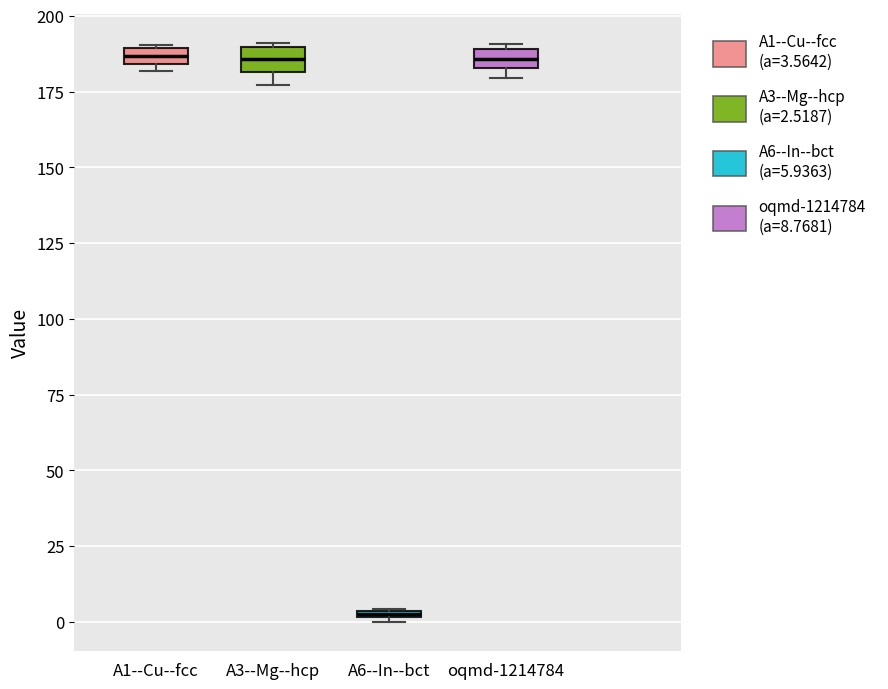

Where does the median line of the box for A3--Mg--hcp sit on the y-axis? The values are not printed on the chart, so give them approximately, as read against the axis.

185